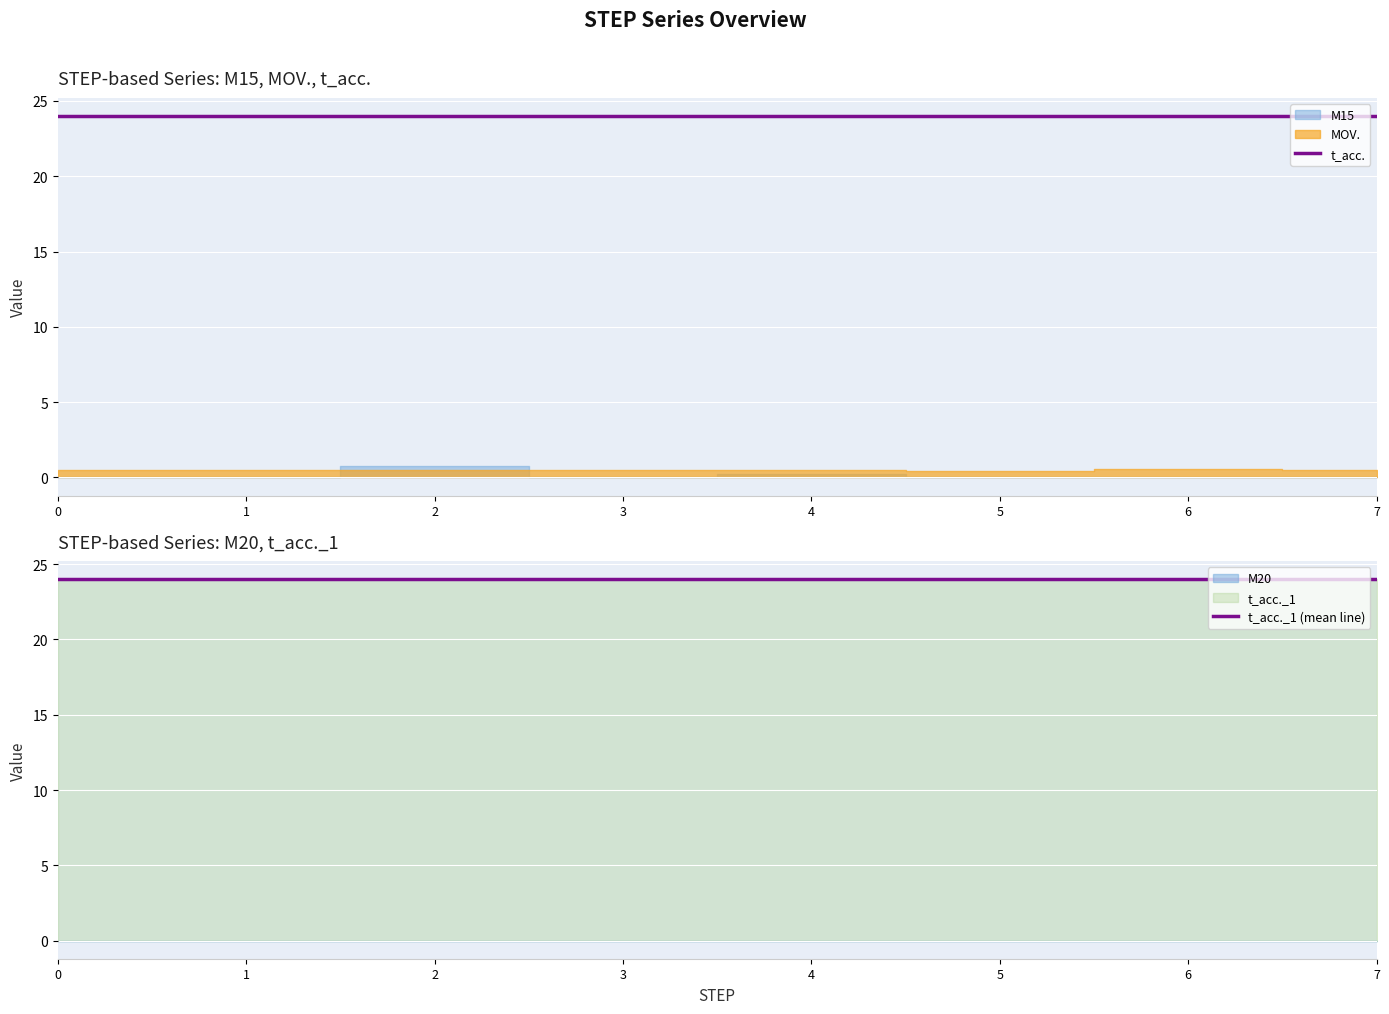

What is the sum of all t_acc._1 values?

192